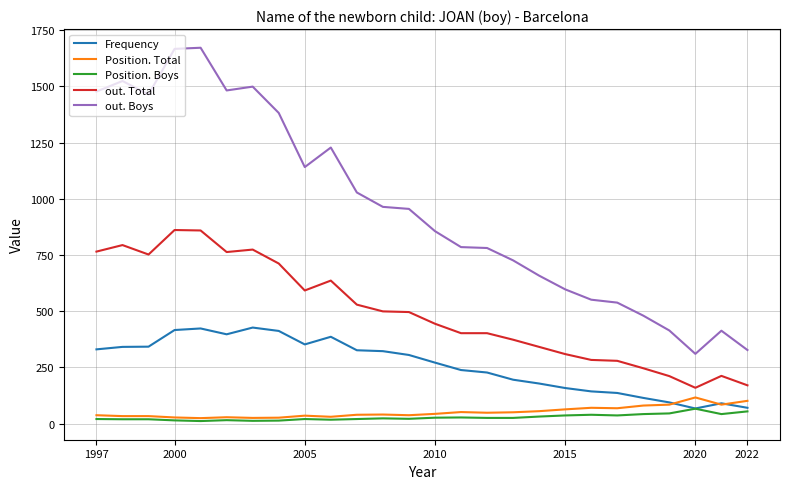

What is the maximum value shown in the chart?

1672